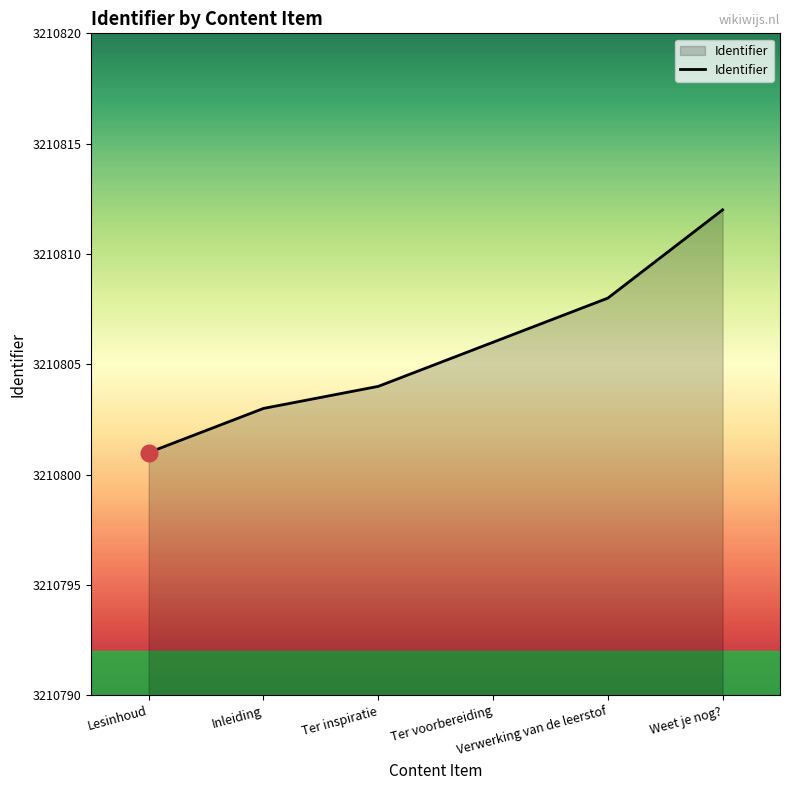

Read the value at Inleiding, to the nearest 10.

3210800